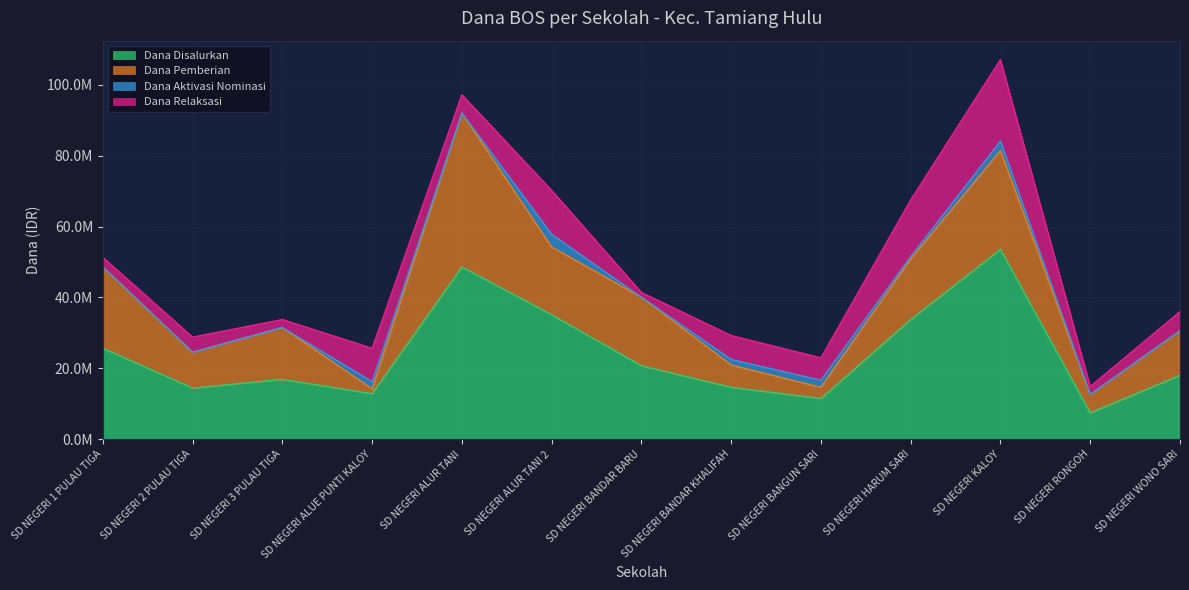

What position from the left is SD NEGERI 3 PULAU TIGA?

3